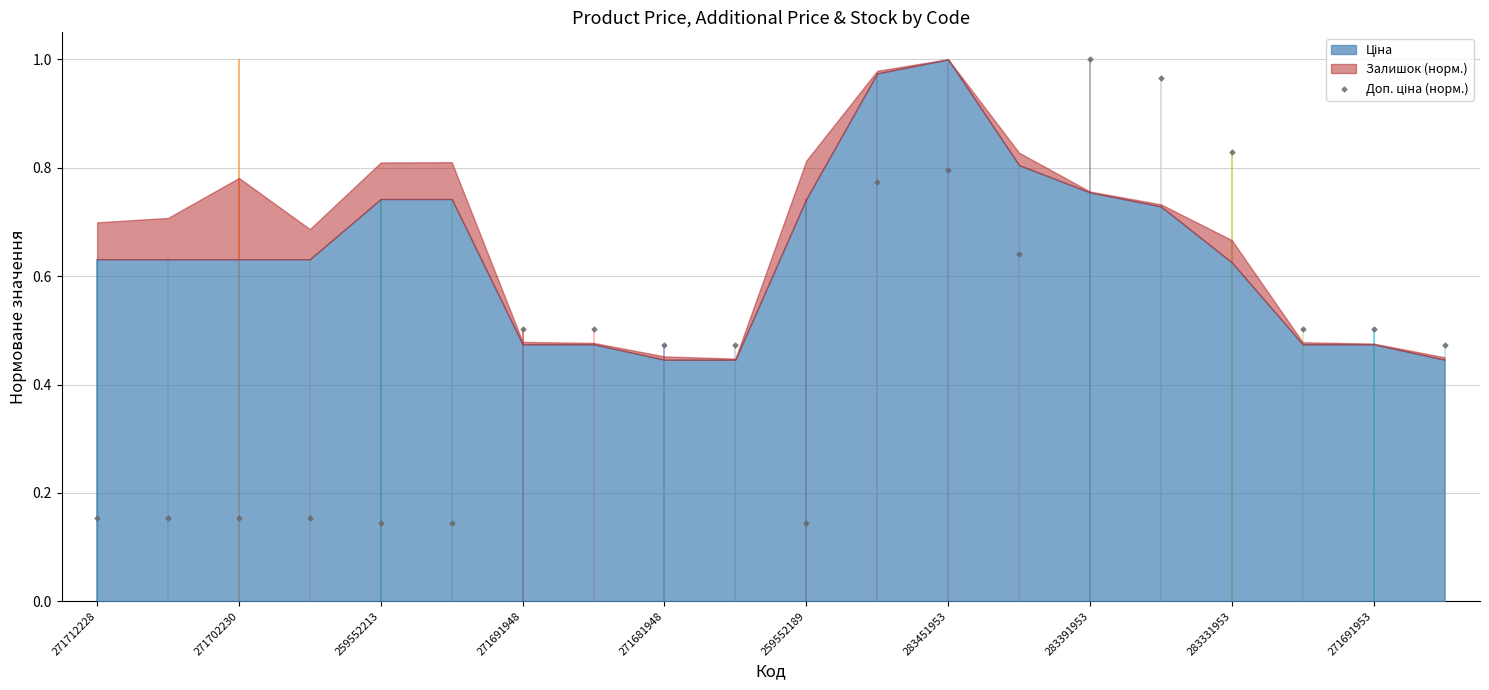

Which has a higher value, 10 or 15?

15